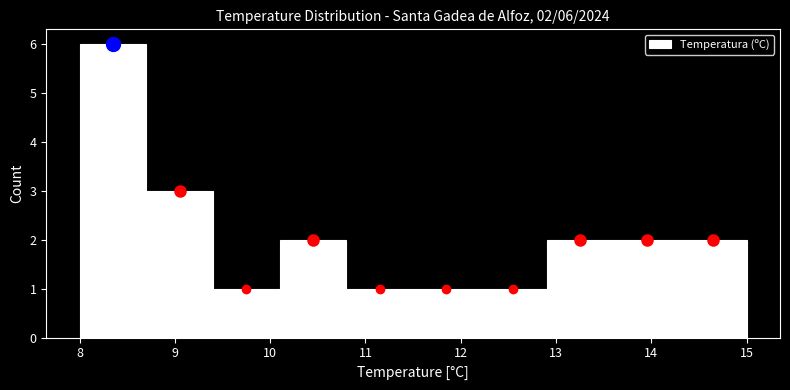

Which range on the x-axis has the tallest bar?

8.0 to 8.7